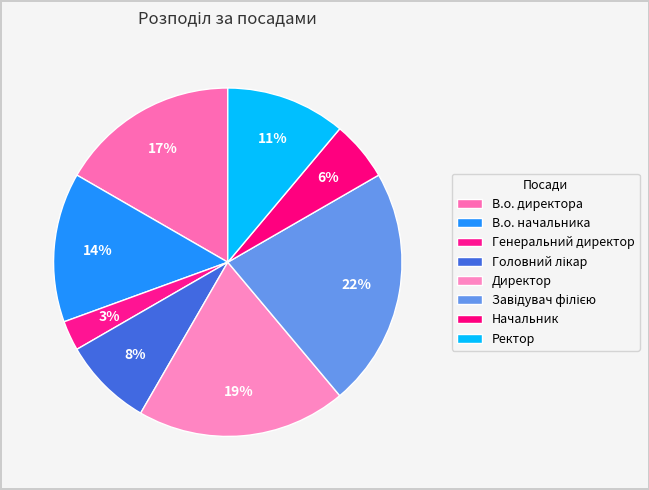

How many slices are in this pie chart?

8